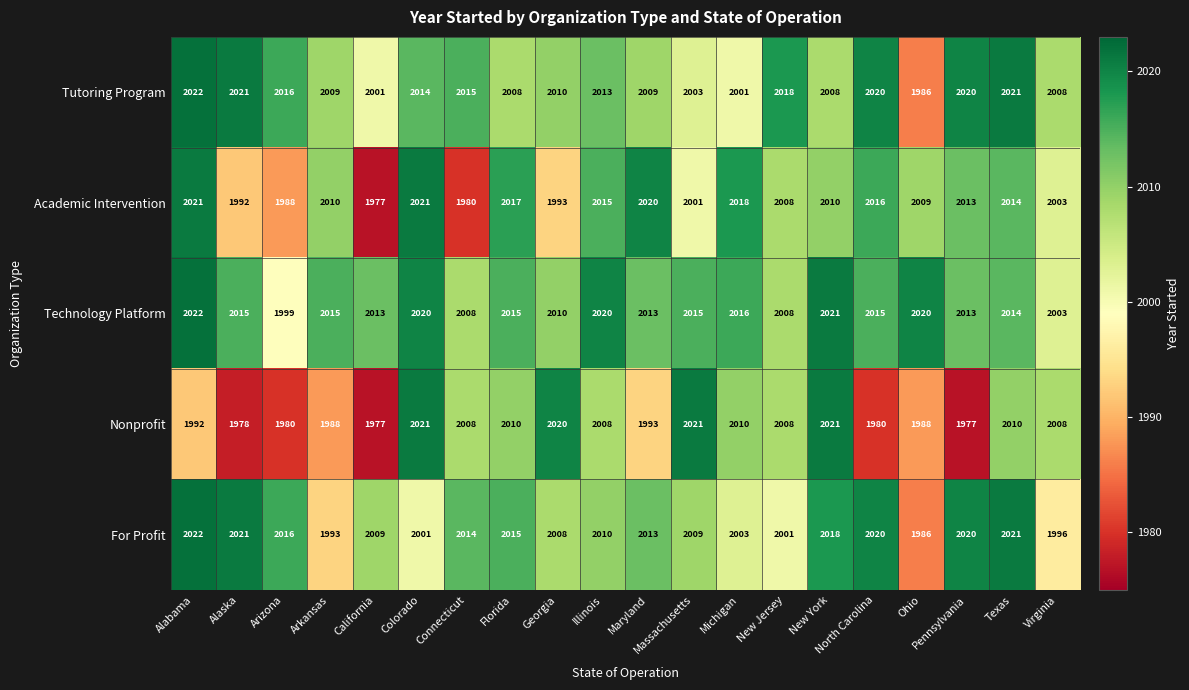

What is the minimum value shown in the chart?

1977